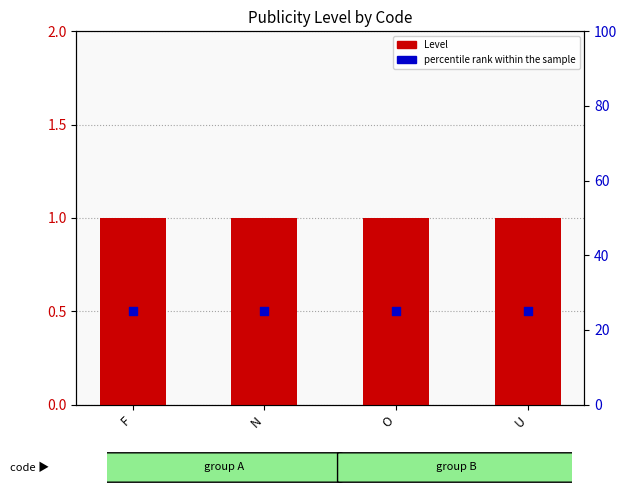

Which series reaches the minimum Y coordinate?

Level